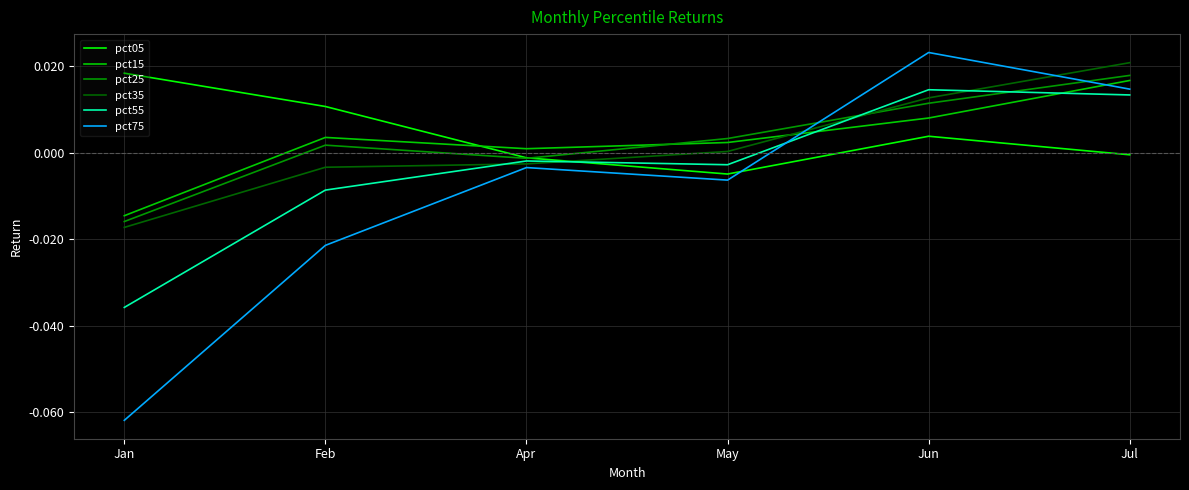

List the labels in order of pct15 value, largest first.

Jul, Jun, Feb, May, Apr, Jan